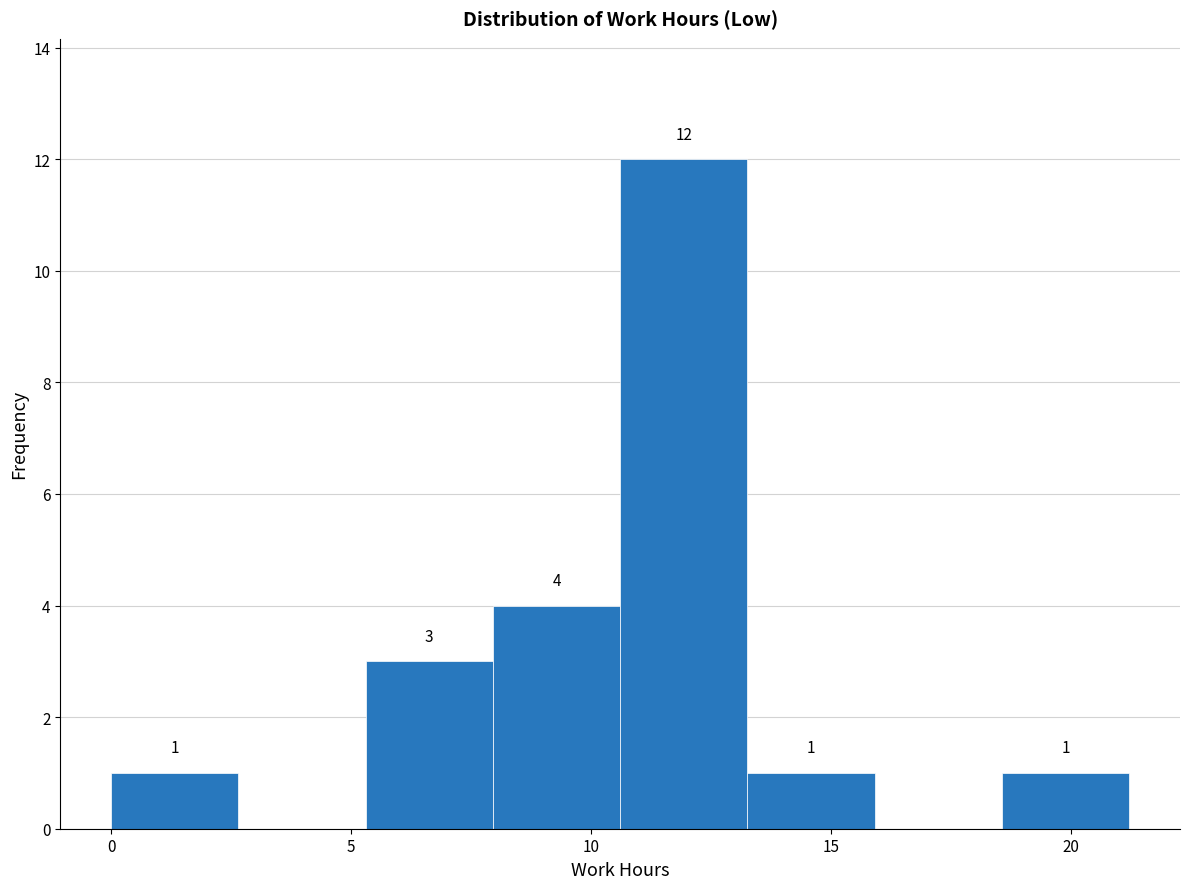

Over which range of the x-axis is the bar tallest?

10.5 to 13.5